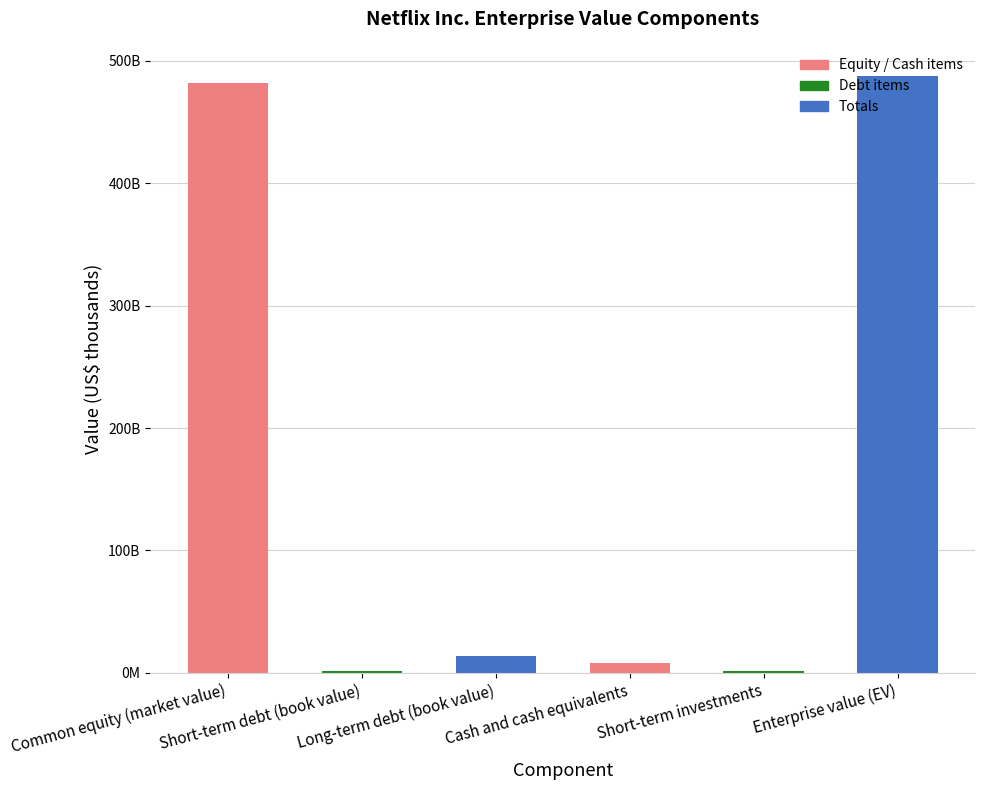

What is the label of the 6th bar from the right?

Common equity (market value)